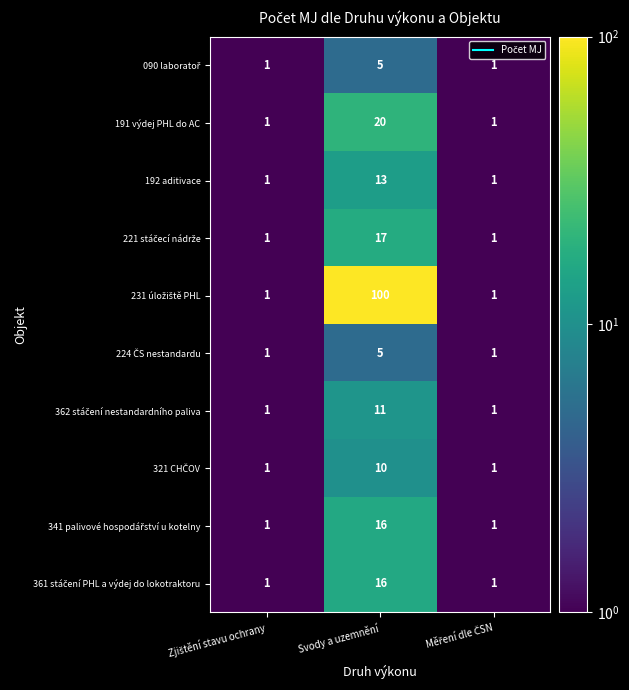

Is it true that 191 výdej PHL do AC equals 5 at Svody a uzemnění?

False